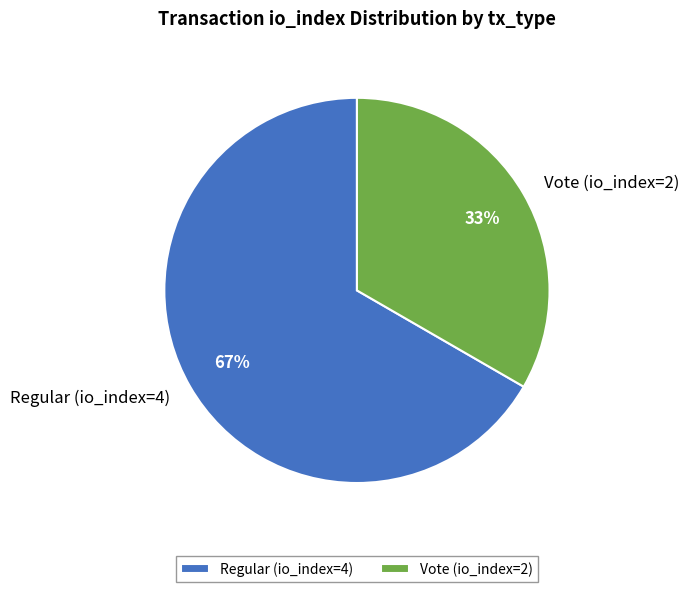

What percentage is the Vote (io_index=2) slice, to the nearest percent?

33%